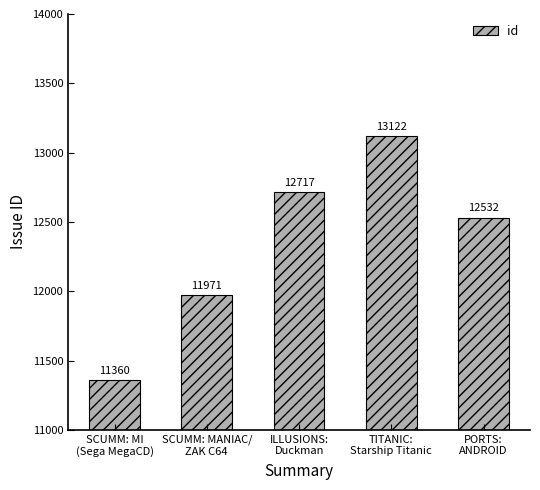

What is the ratio of the value at ILLUSIONS:
Duckman to the value at PORTS:
ANDROID?

1.0